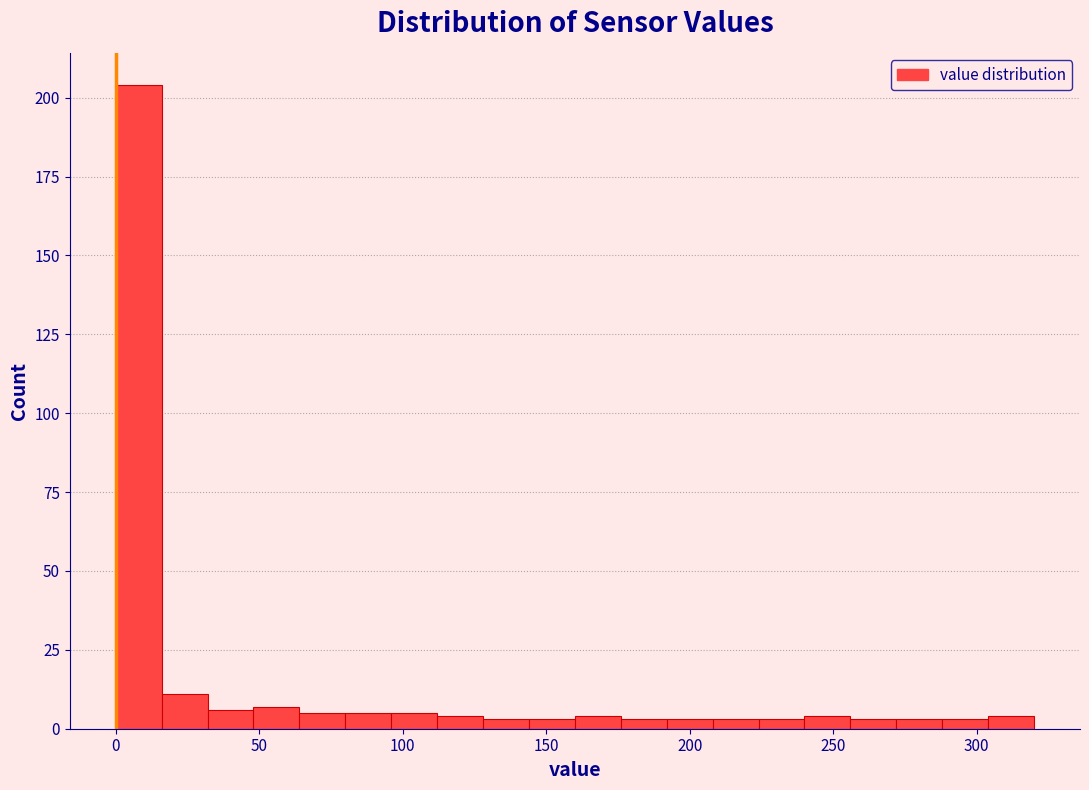

Around what value on the x-axis is the tallest bar? Give the approximate position of its centre, as read against the axis.

10